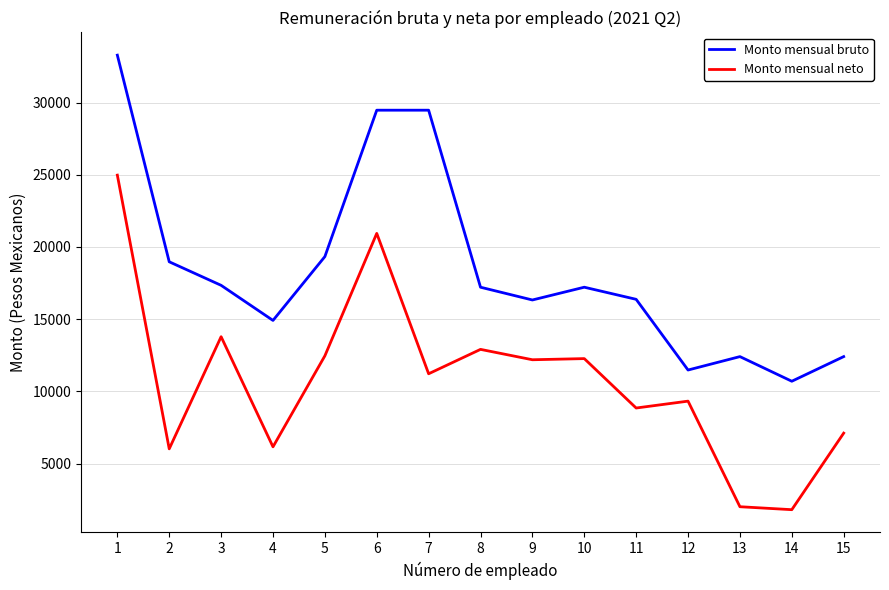

Which series has the largest range (max minus min)?

Monto mensual neto